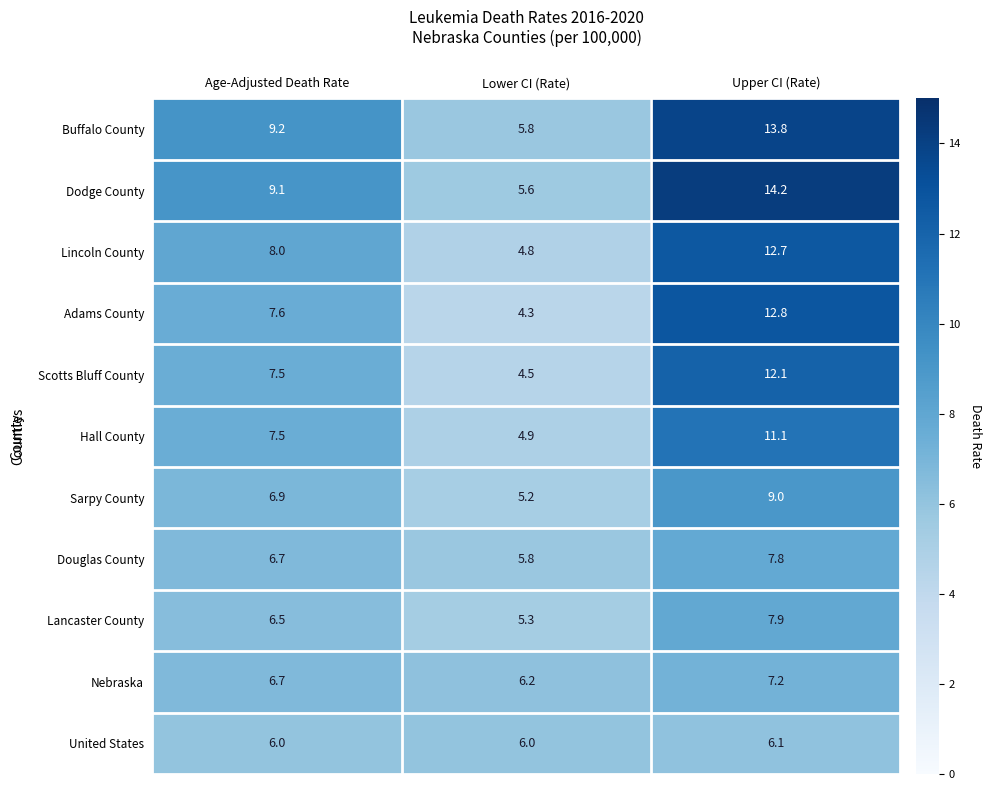

What is the total value across all series at Upper CI (Rate)?

114.7